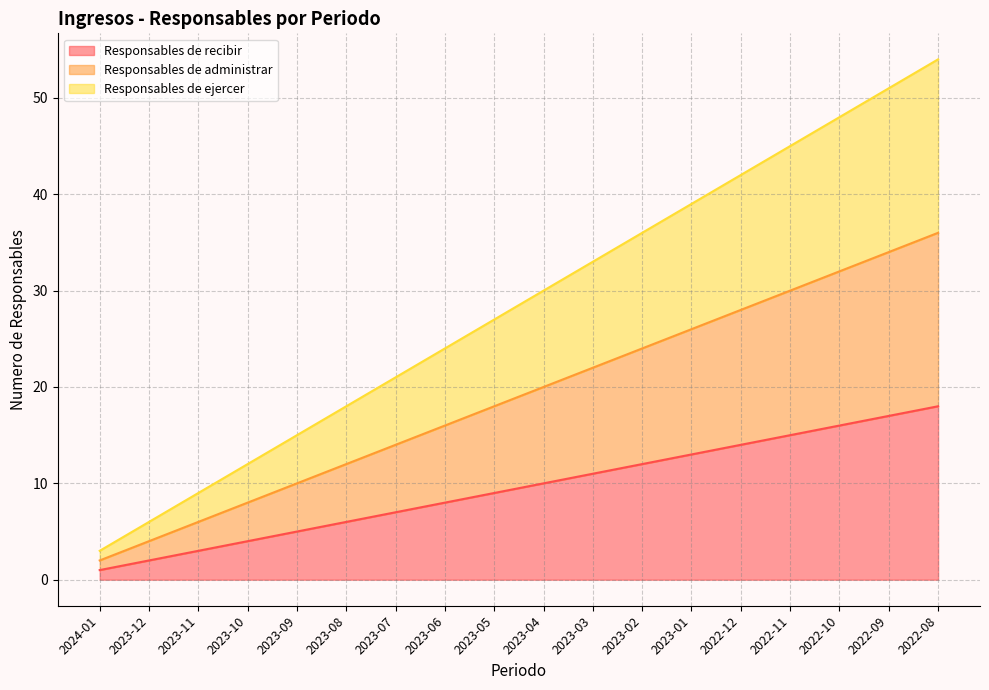

What position from the left is 2023-12?

2